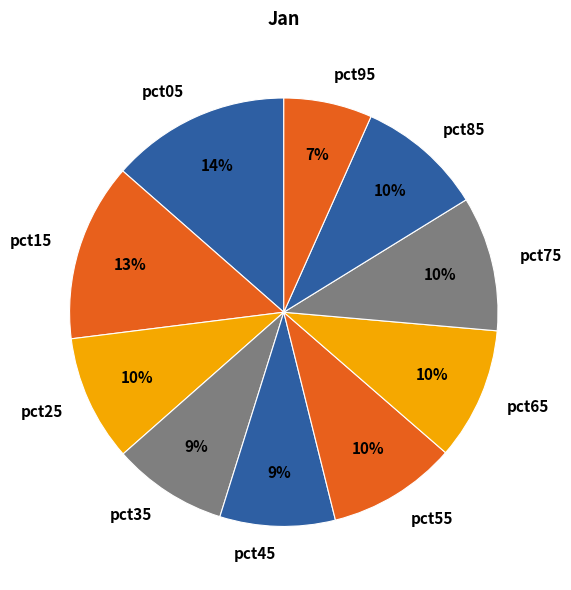

Is it true that pct75 is 20% of the pie?

False